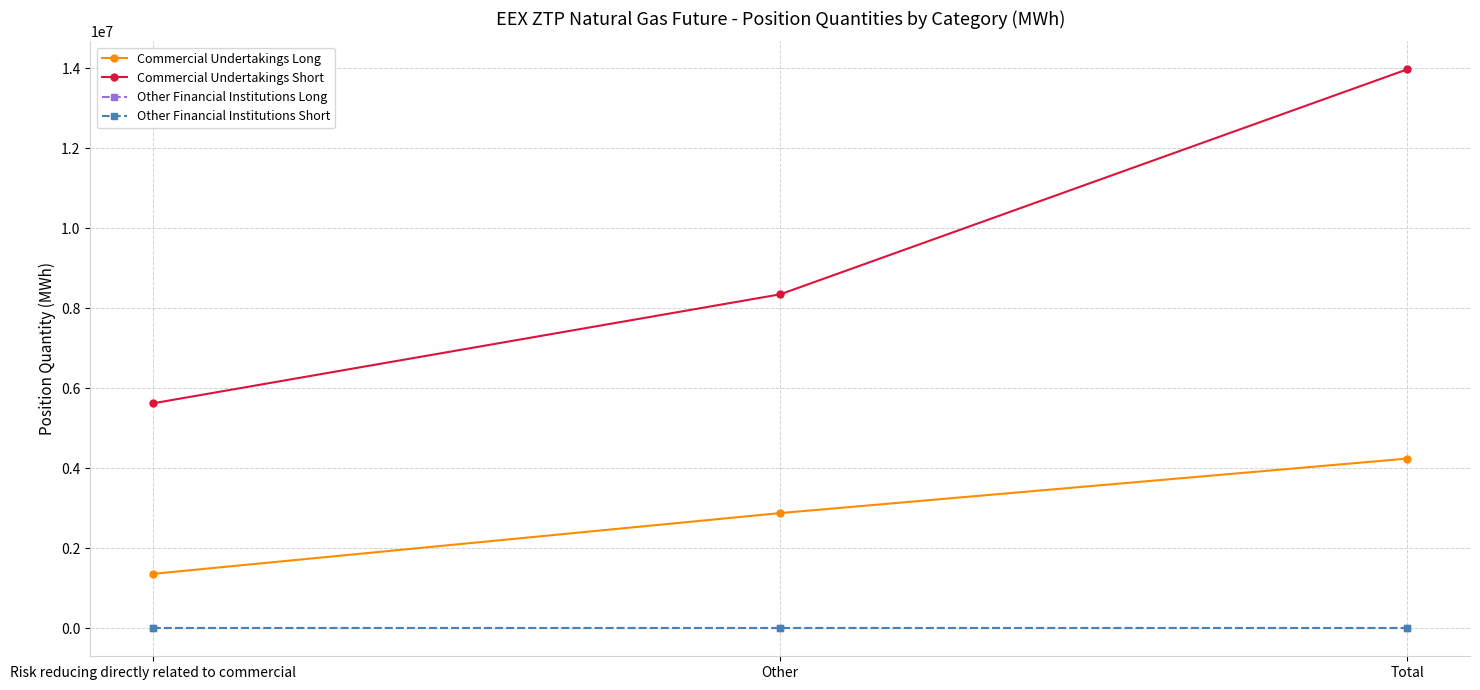

Reading left to right, extract all data points from this chart.

Commercial Undertakings Long: 1362170	2880530	4242700
Commercial Undertakings Short: 5623895	8347920	13971815
Other Financial Institutions Long: 0	0	0
Other Financial Institutions Short: 0	0	0